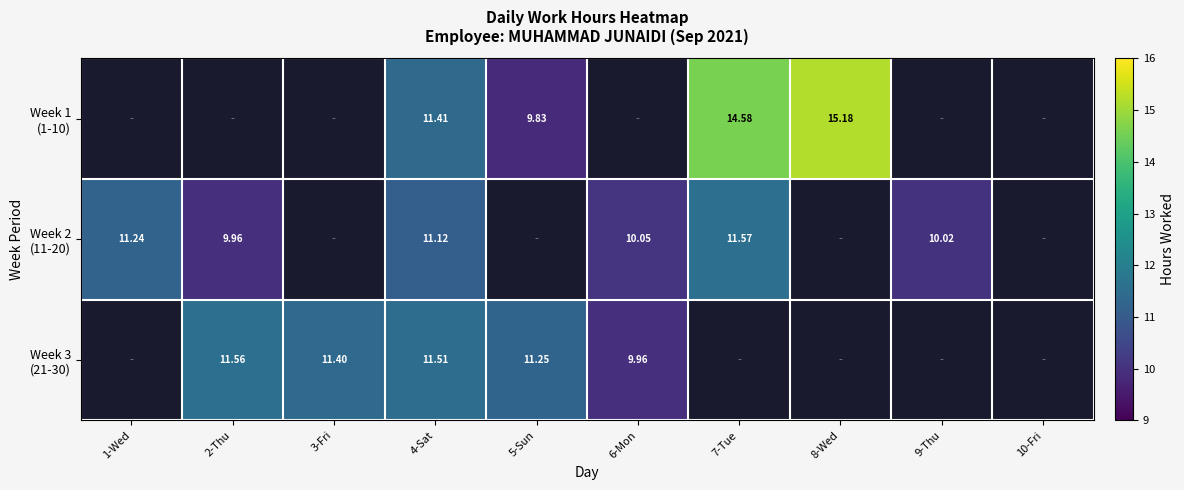

Rank the series by their maximum value, from highest to lowest.

Week 1 (1-10), Week 2 (11-20), Week 3 (21-30)